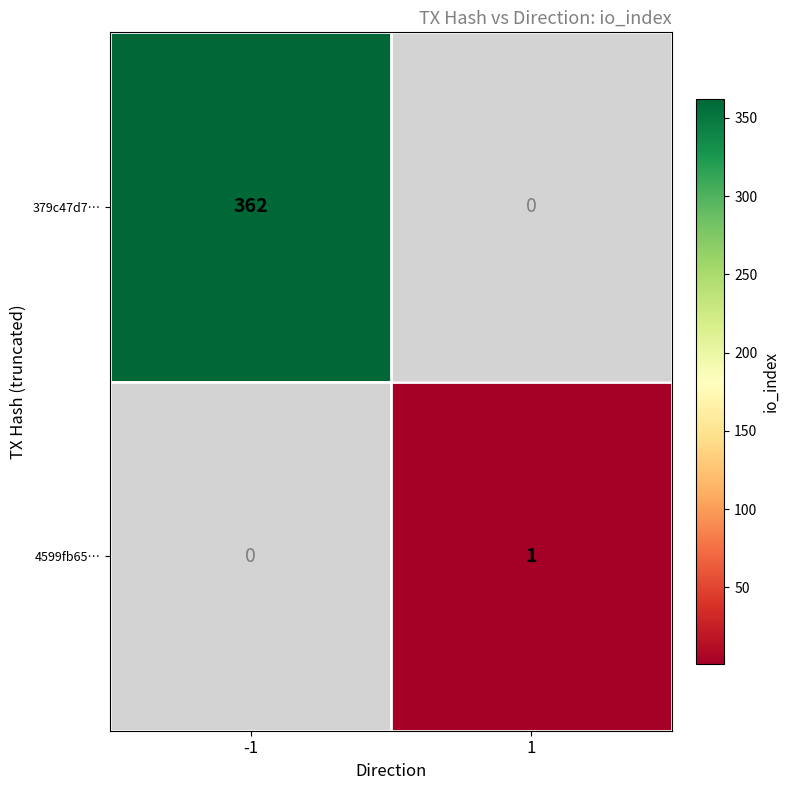

The 4599fb65… series shows 1.5 at 1. True or false?

False